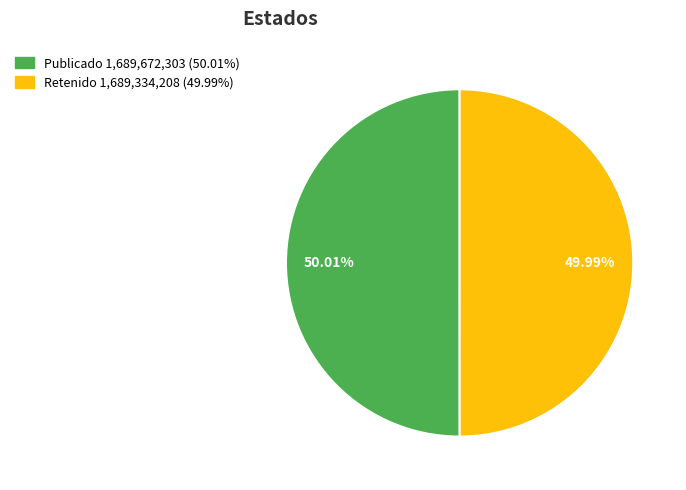

Is there any slice that represents more than half of the pie?

Yes